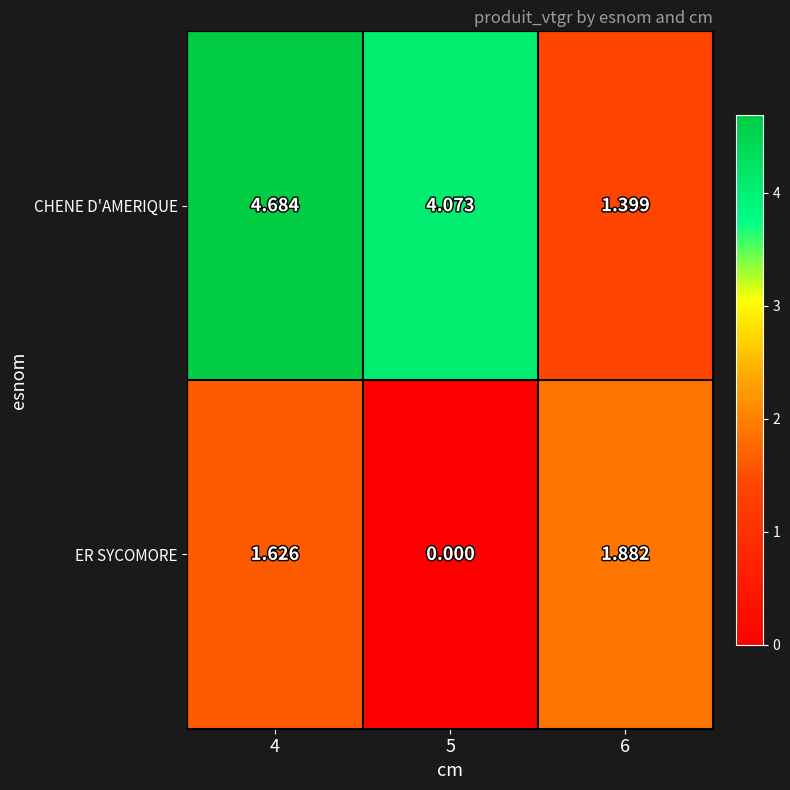

Rank the series by their average value, from highest to lowest.

CHENE D'AMERIQUE, ER SYCOMORE